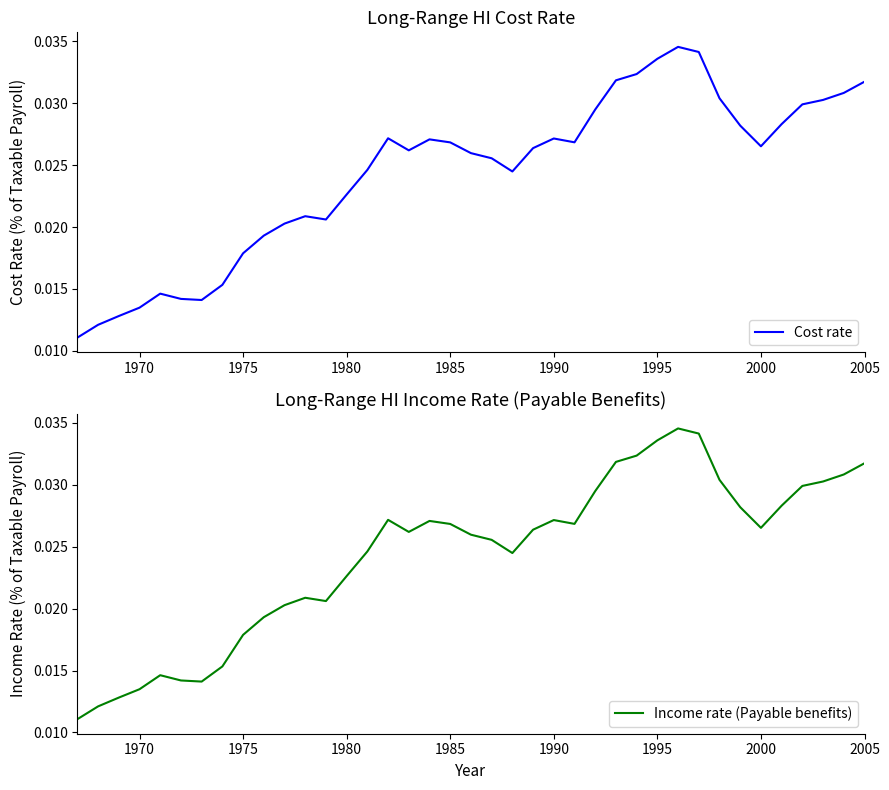

True or false: Cost rate and Income rate (Payable benefits) cross at least once.

False